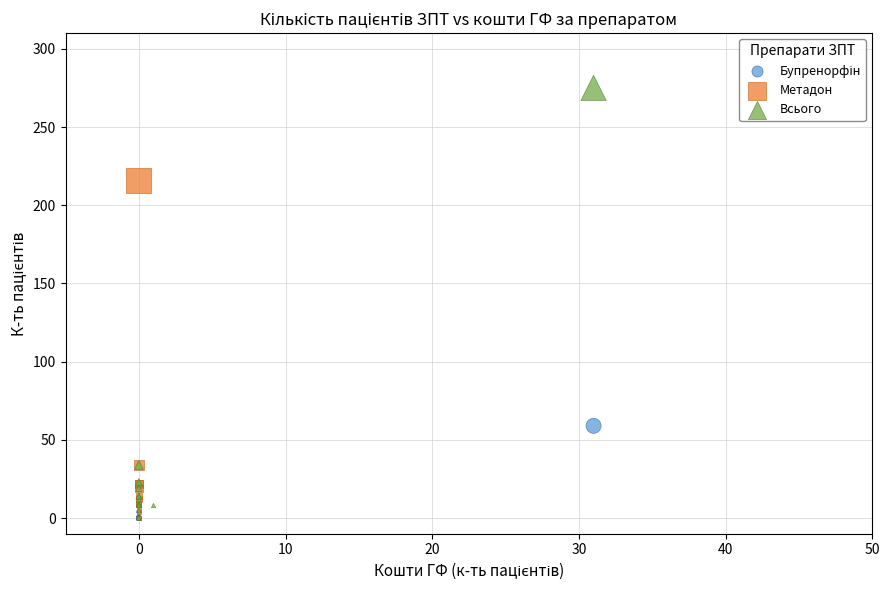

Which series has the widest spread of Y values?

Всього